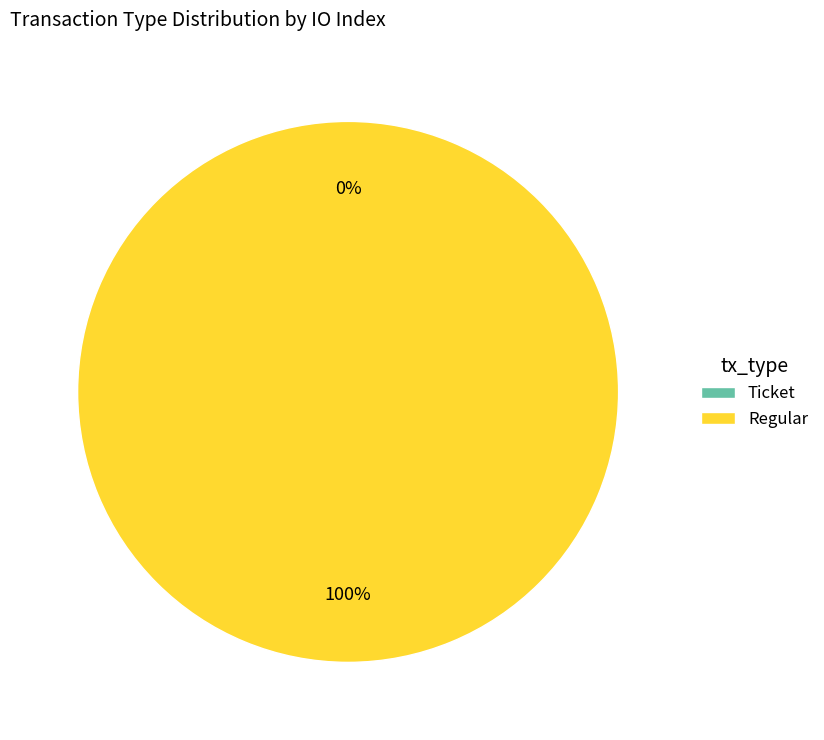

Rank the categories by value from lowest to highest.

Ticket (io_index=0), Regular (io_index=7)